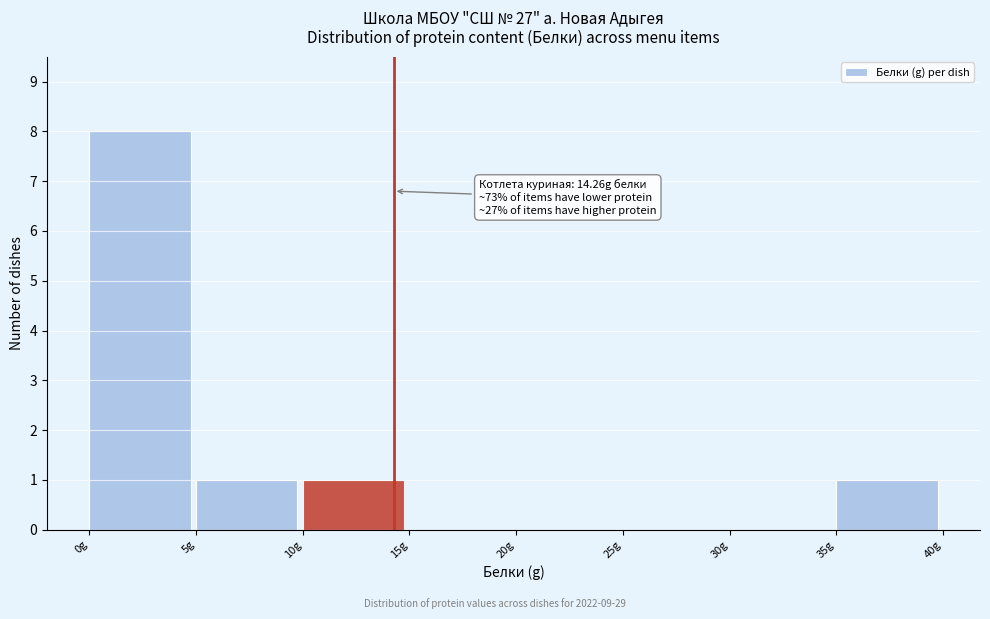

Over which range of the x-axis is the bar tallest?

0 to 5